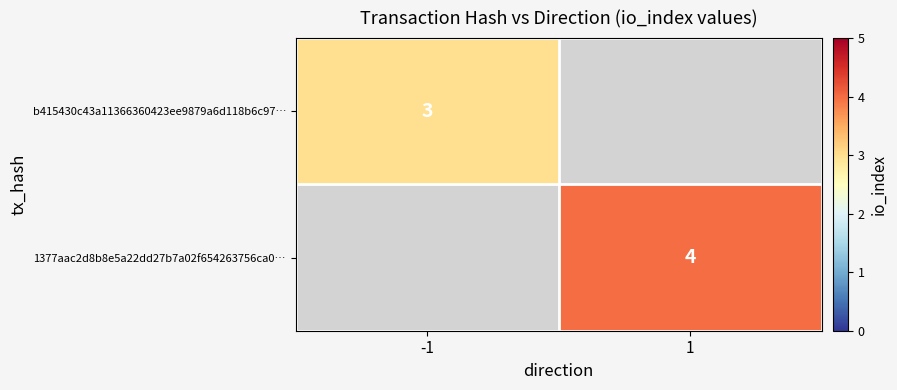

The value of b415430c43a11366360423ee9879a6d118b6c97… at -1 is 5. True or false?

False